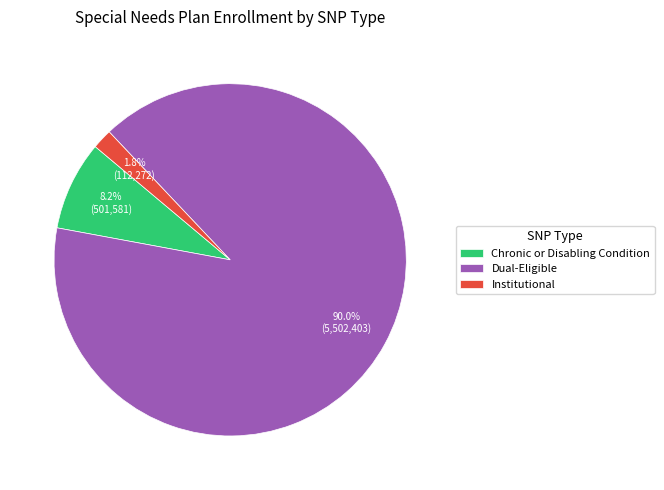

True or false: Dual-Eligible accounts for 99% of the total.

False